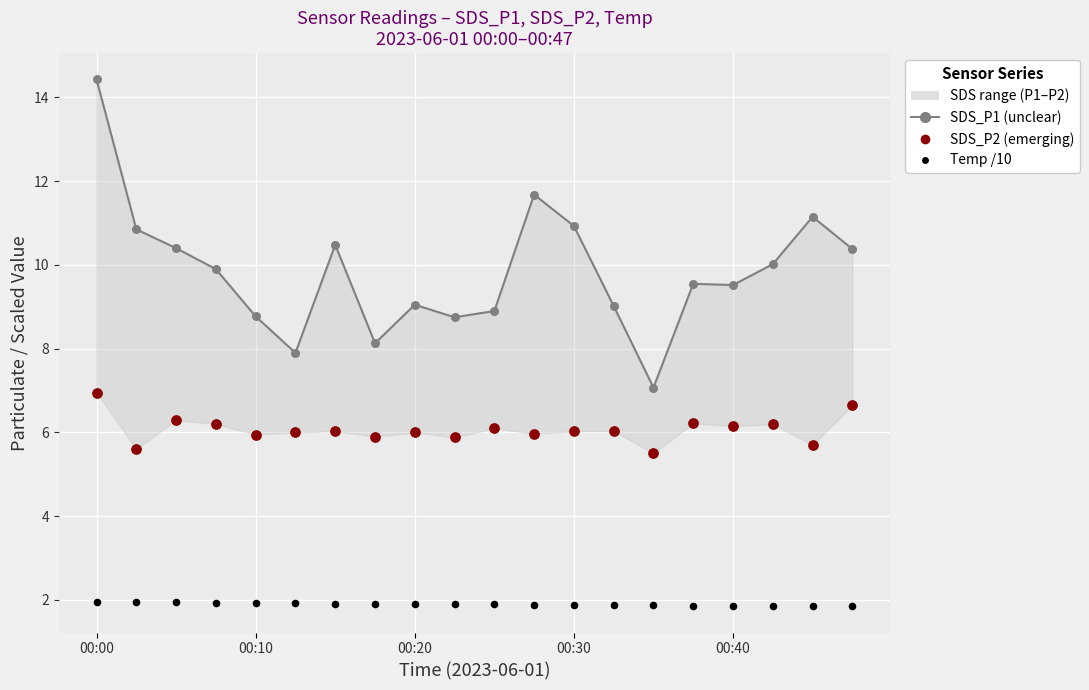

Which series has the widest spread of Y values?

SDS_P1